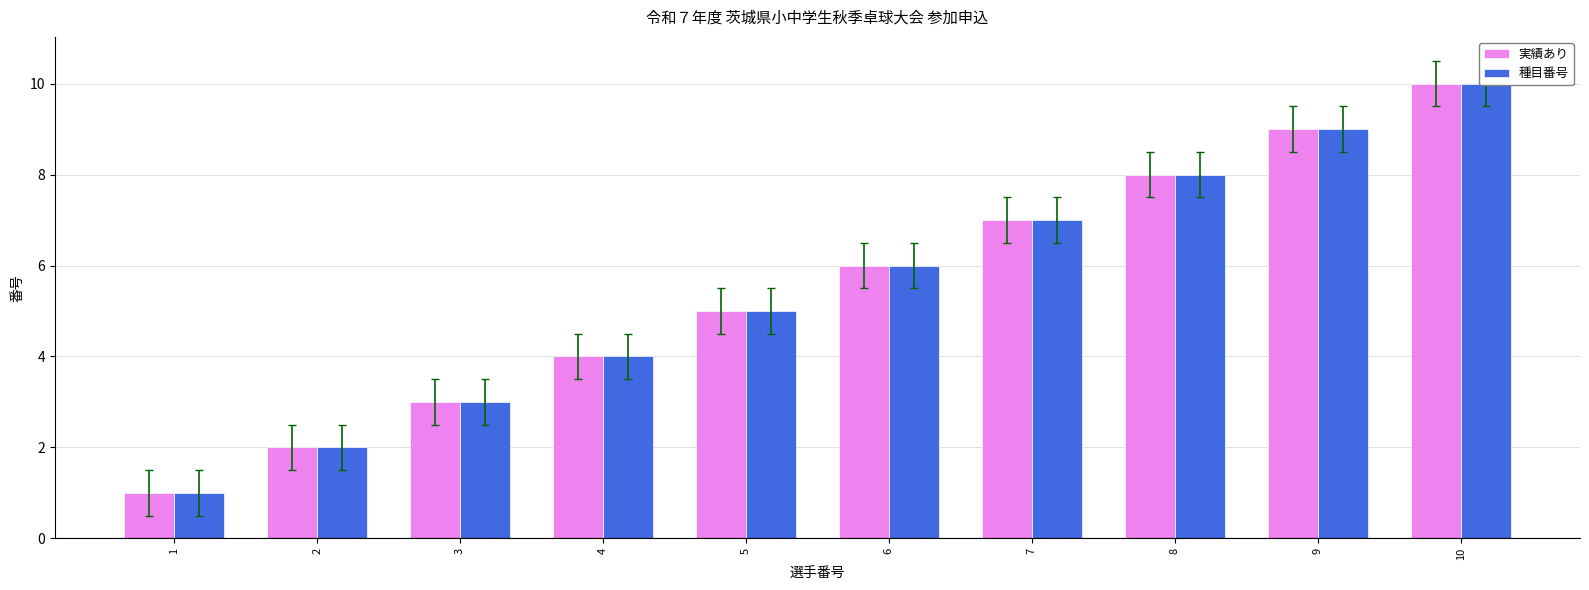

At which category does the chart reach its peak across all series?

10